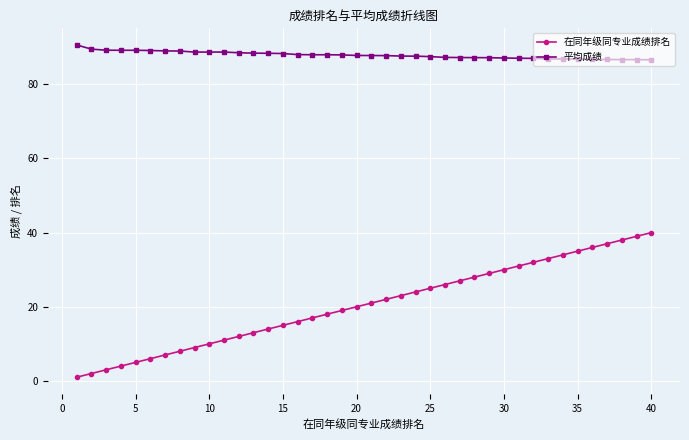

List the series in order of their overall mean, highest first.

平均成绩, 在同年级同专业成绩排名